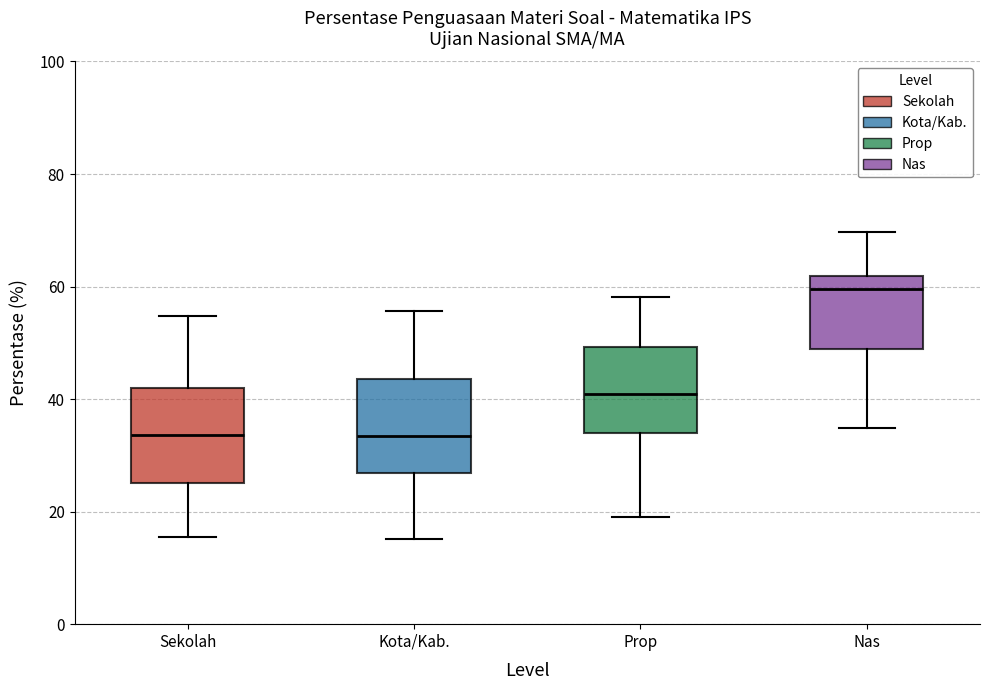

Which box's median line is the highest?

Nas